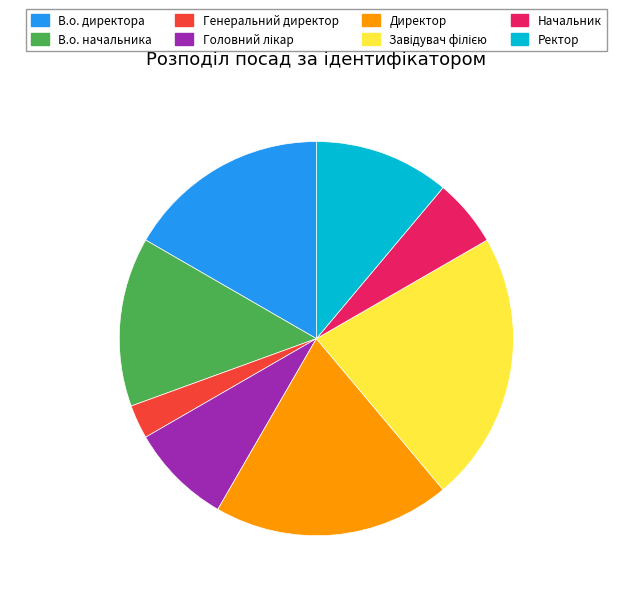

Do В.о. директора and Директор together represent more than half of the pie?

No